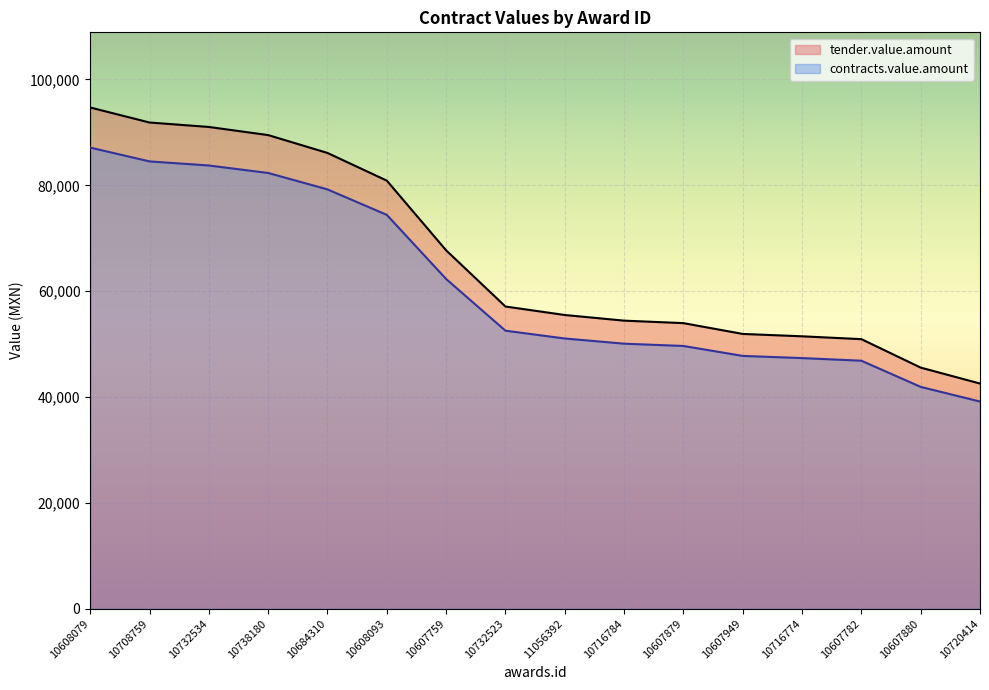

What is the sum of the tender.value.amount values at 10607759 and 10738180?

157198.5